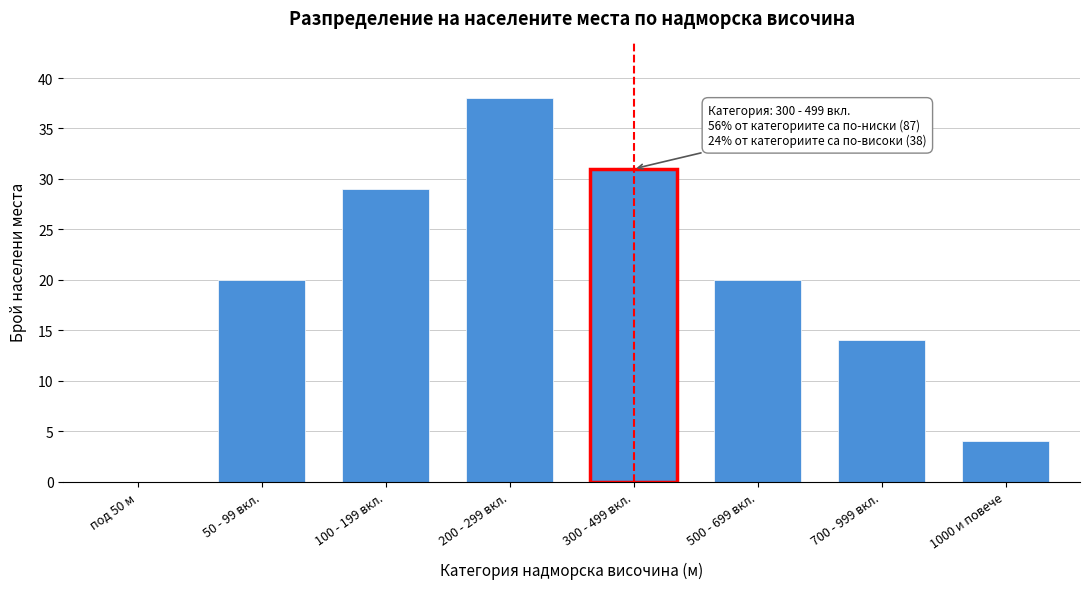

Reading left to right, list all the values displayed in this chart.

под 50 м=0	50 - 99 вкл.=20	100 - 199 вкл.=29	200 - 299 вкл.=38	300 - 499 вкл.=31	500 - 699 вкл.=20	700 - 999 вкл.=14	1000 и повече=4